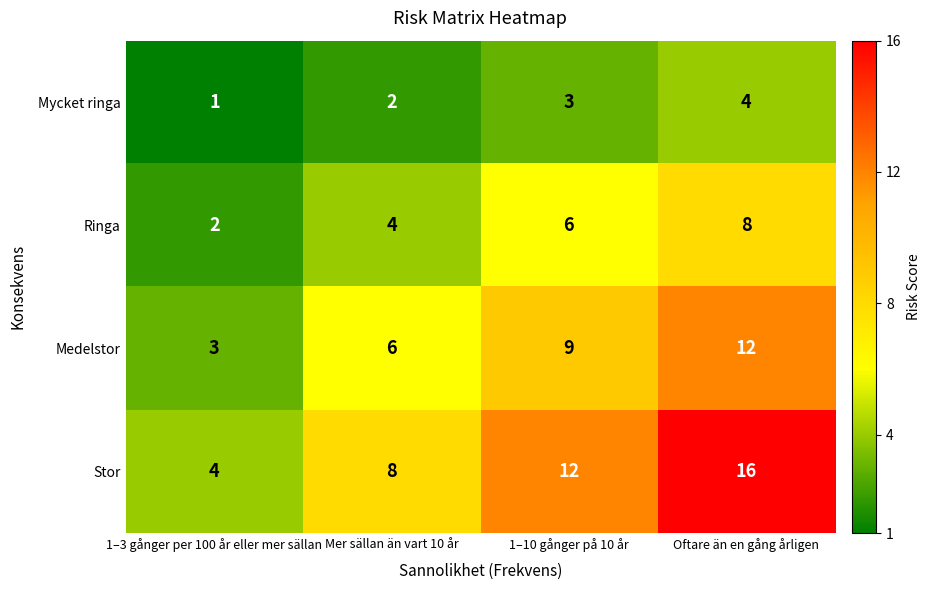

Which series has the largest total across all categories?

Stor